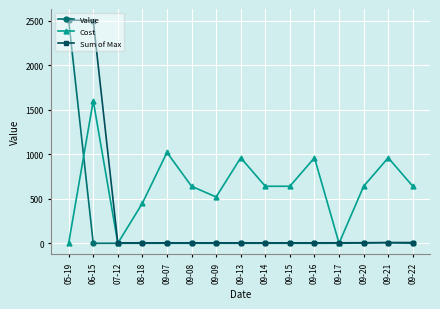

List the series in order of their overall mean, highest first.

Cost, Sum of Max, Value